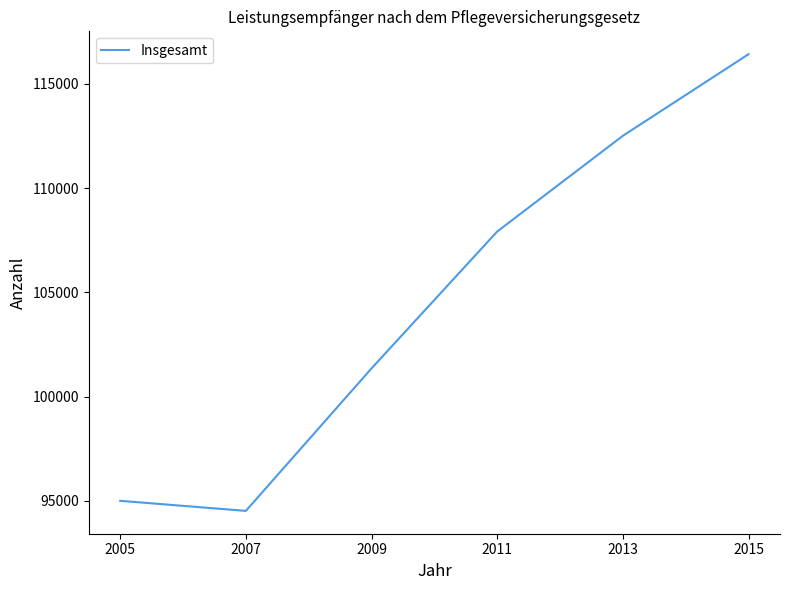

What is the ratio of the value at 2015 to the value at 2007?

1.2